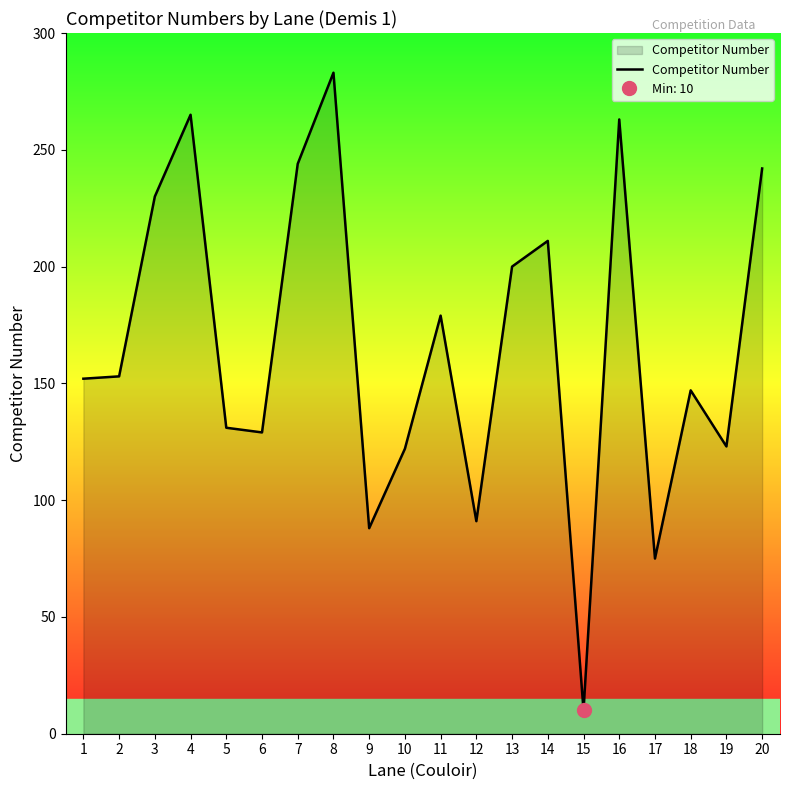

What is the difference between the maximum and minimum values?

273